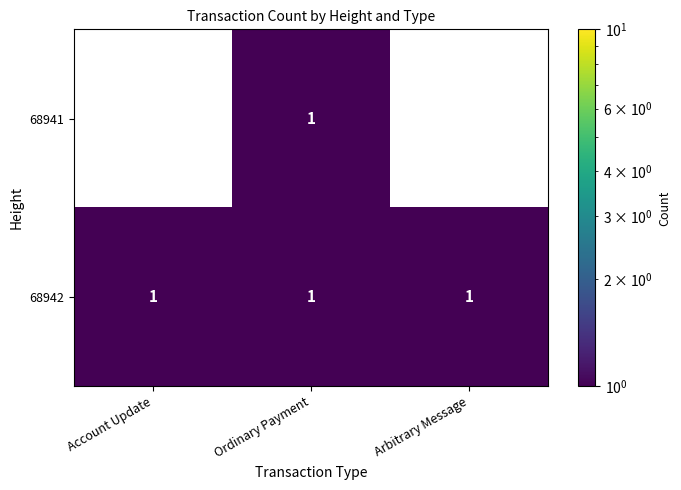

At how many categories does at least one series exceed 0?

3